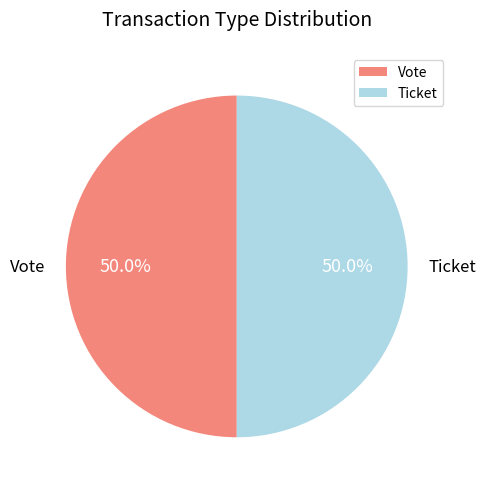

Count the number of slices in the pie.

2